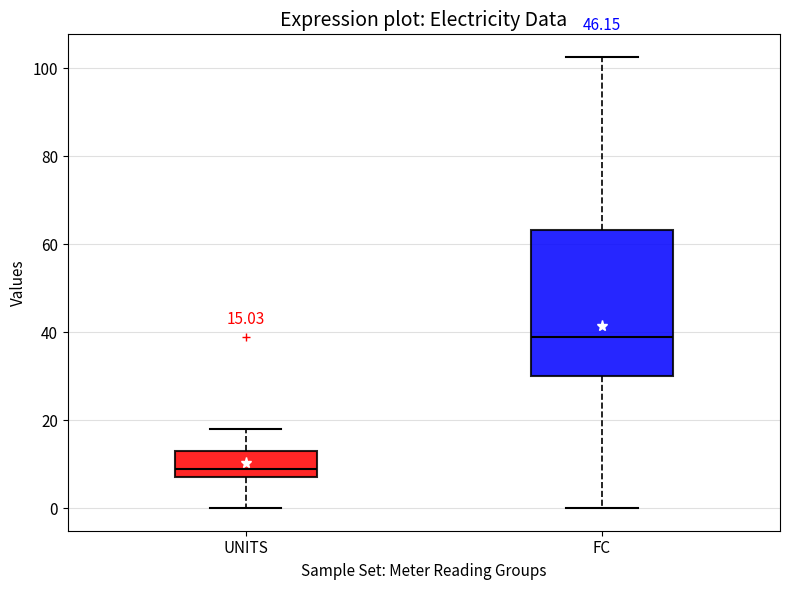

Which box's median line is the highest?

FC